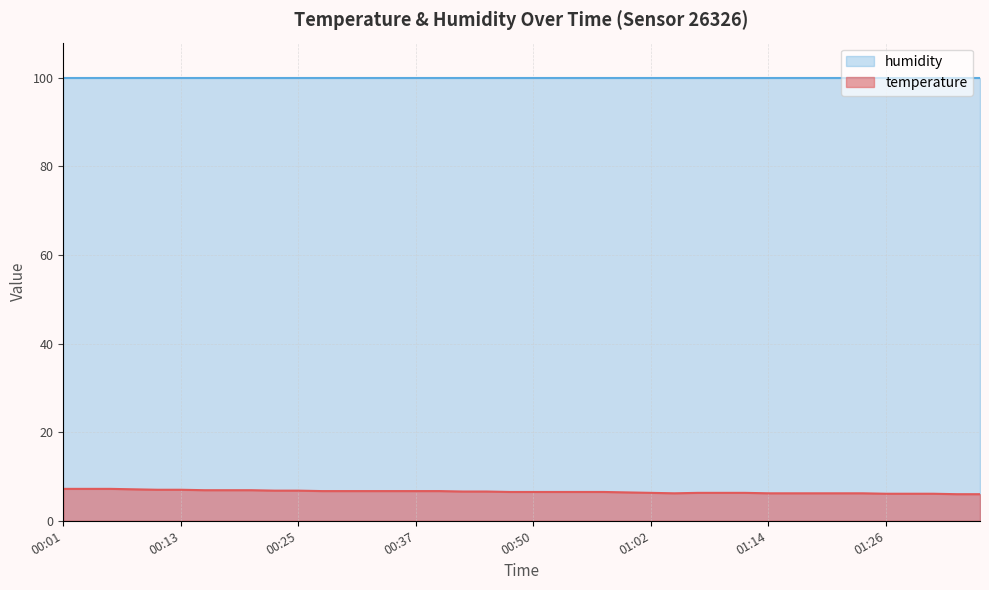

How many interior local valleys (lower than both neighbors) does the data have?

1